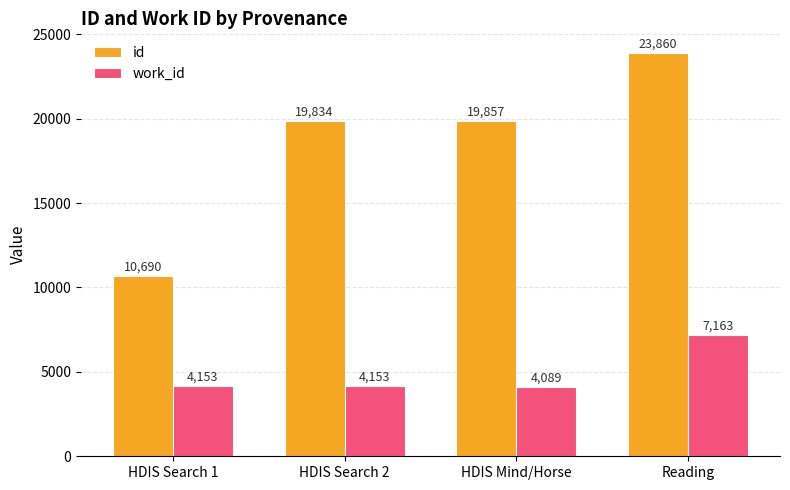

Reading left to right, transcribe all the data shown in this chart.

id: 10690	19834	19857	23860
work_id: 4153	4153	4089	7163